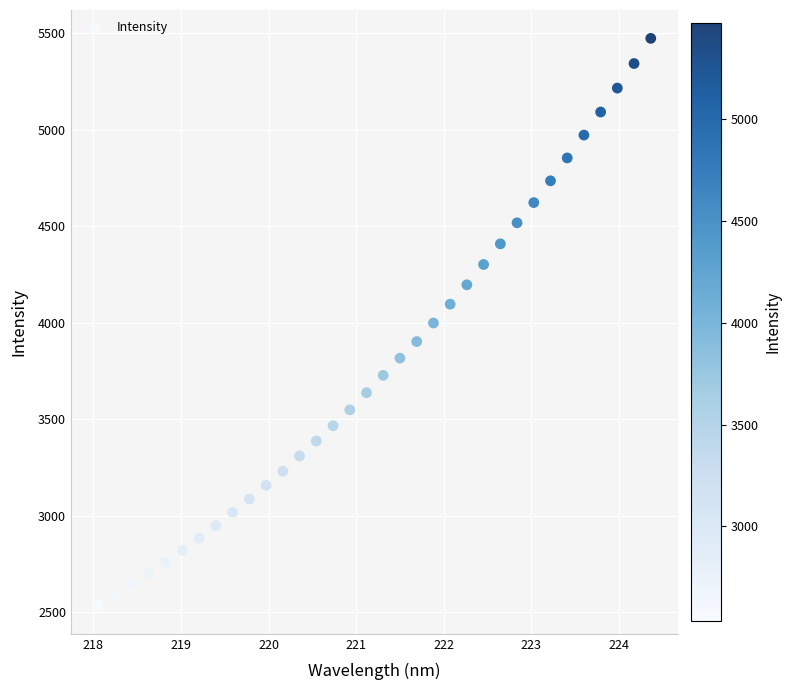

What is the range of Y values (max minus min)?

2938.5